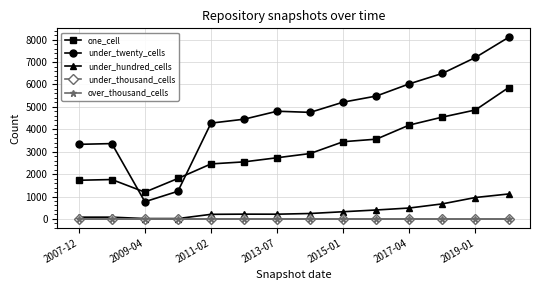

What are all the series names shown in the legend?

one_cell, under_twenty_cells, under_hundred_cells, under_thousand_cells, over_thousand_cells